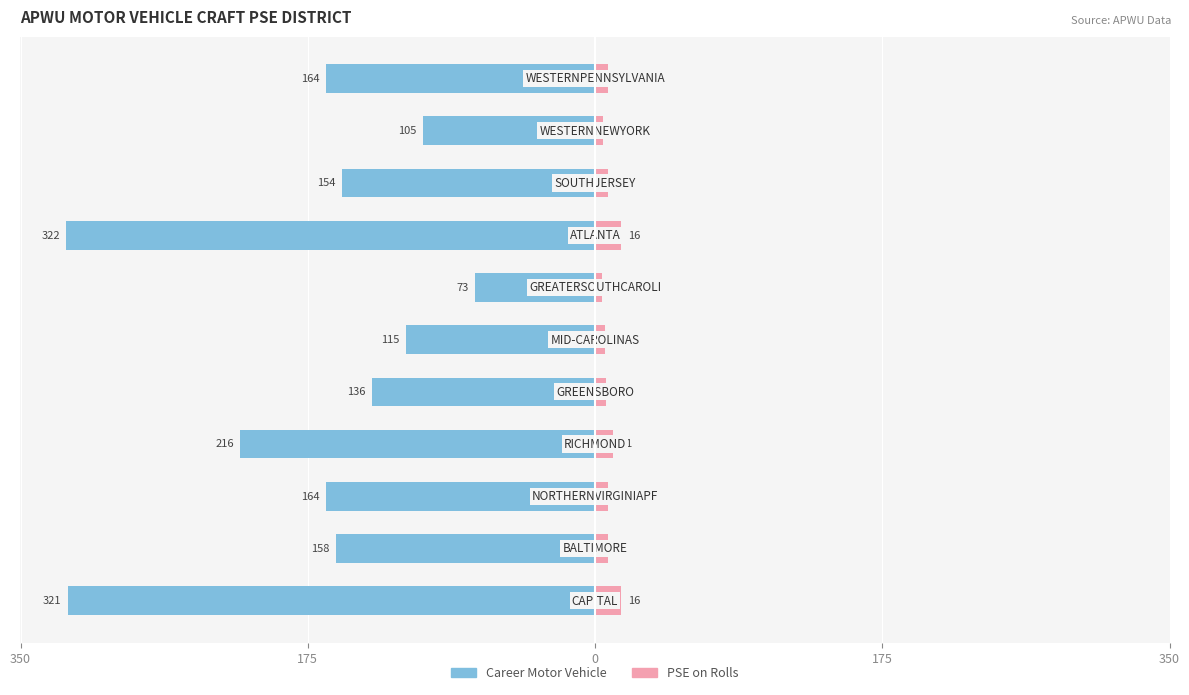

Reading left to right, extract all data points from this chart.

Male: -321	-158	-164	-216	-136	-115	-73	-322	-154	-105	-164
Female: 16	8	8	11	7	6	4	16	8	5	8